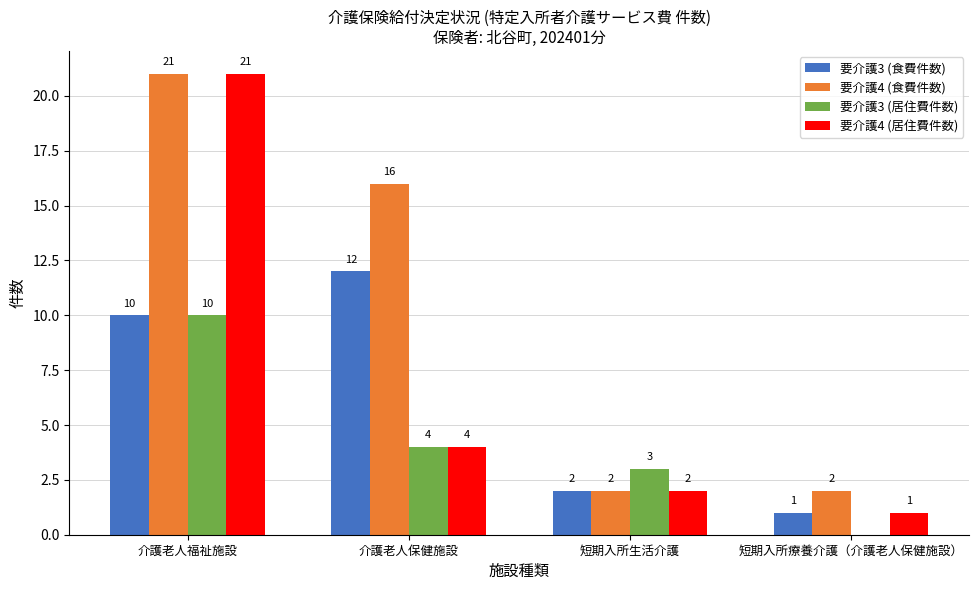

What is the average value of the 要介護3 (食費件数) series?

6